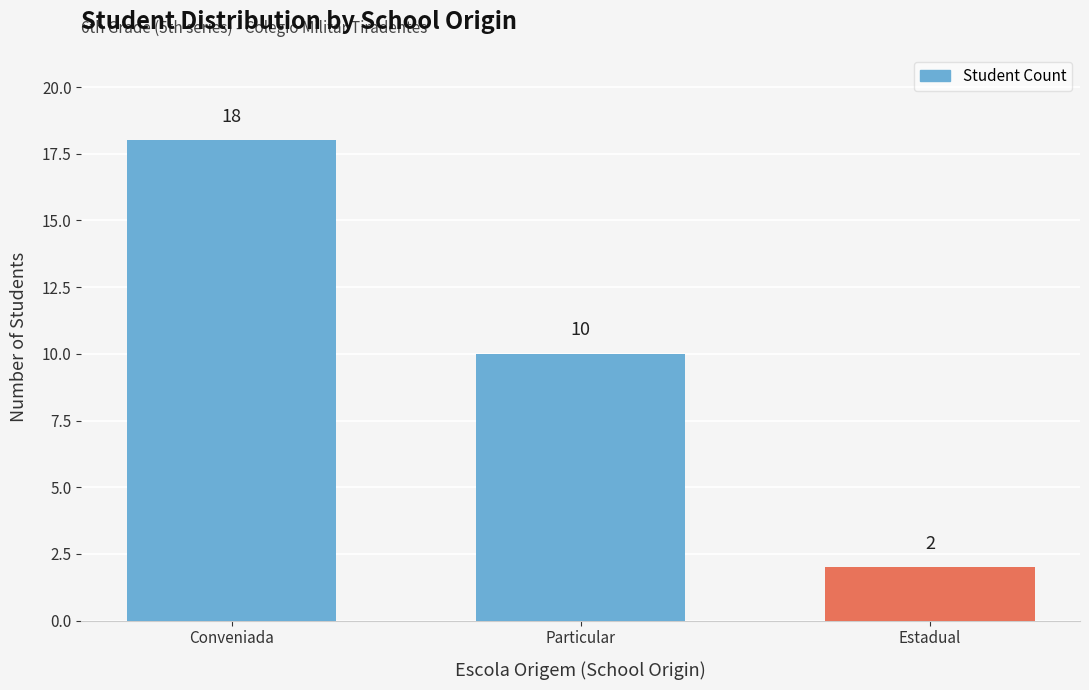

What is the value of the 2nd bar from the left?

10